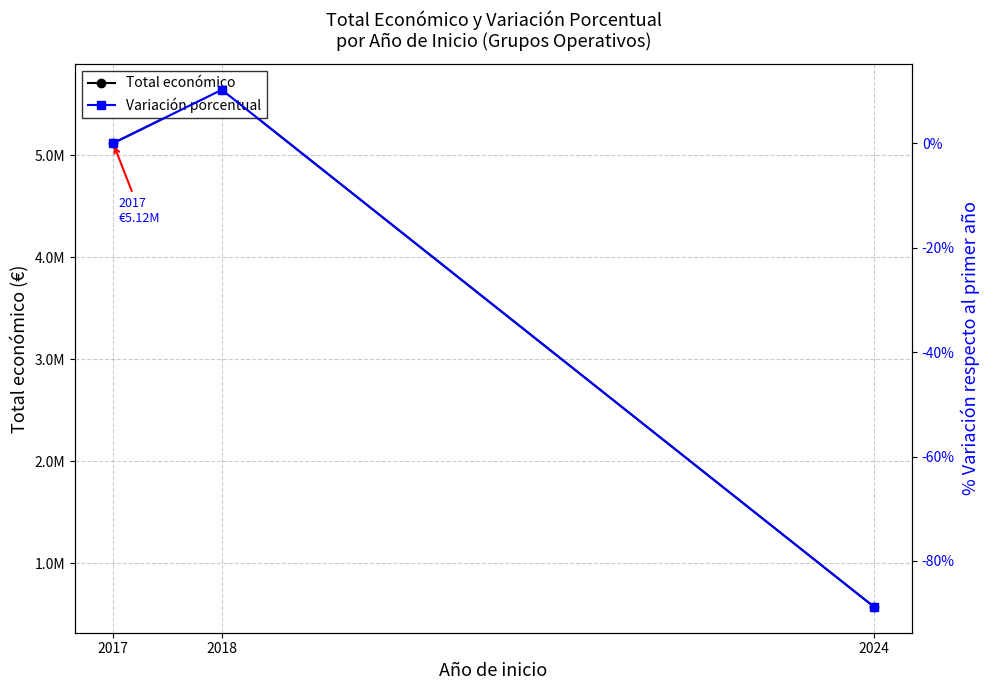

What is the highest value of the Variación porcentual series?

10.2